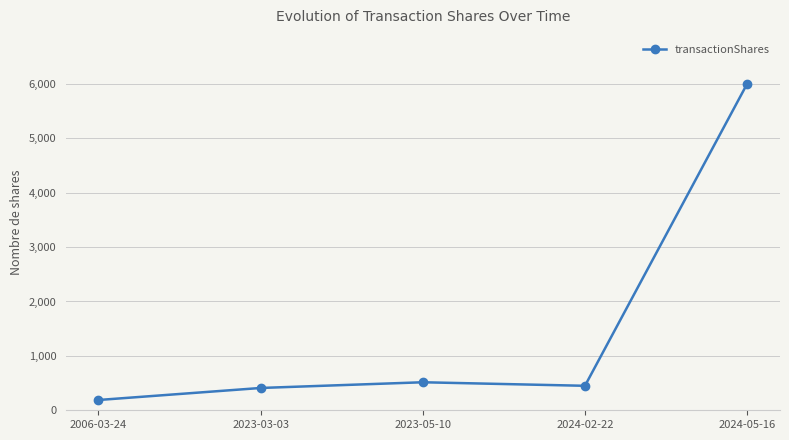

What is the ratio of the value at 2024-02-22 to the value at 2006-03-24?

2.4